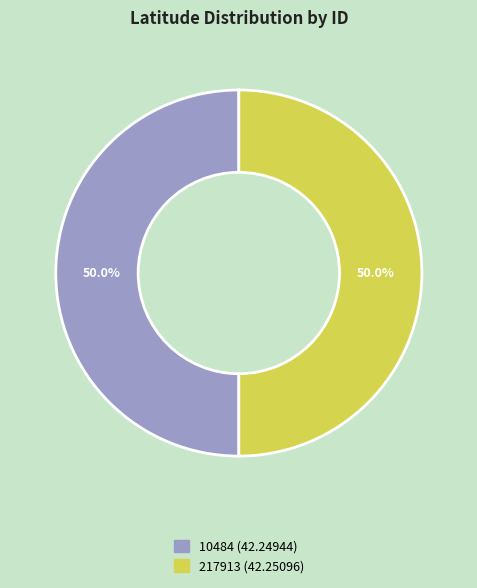

Approximately how many times larger is the value at 10484 compared to 217913?

1.0